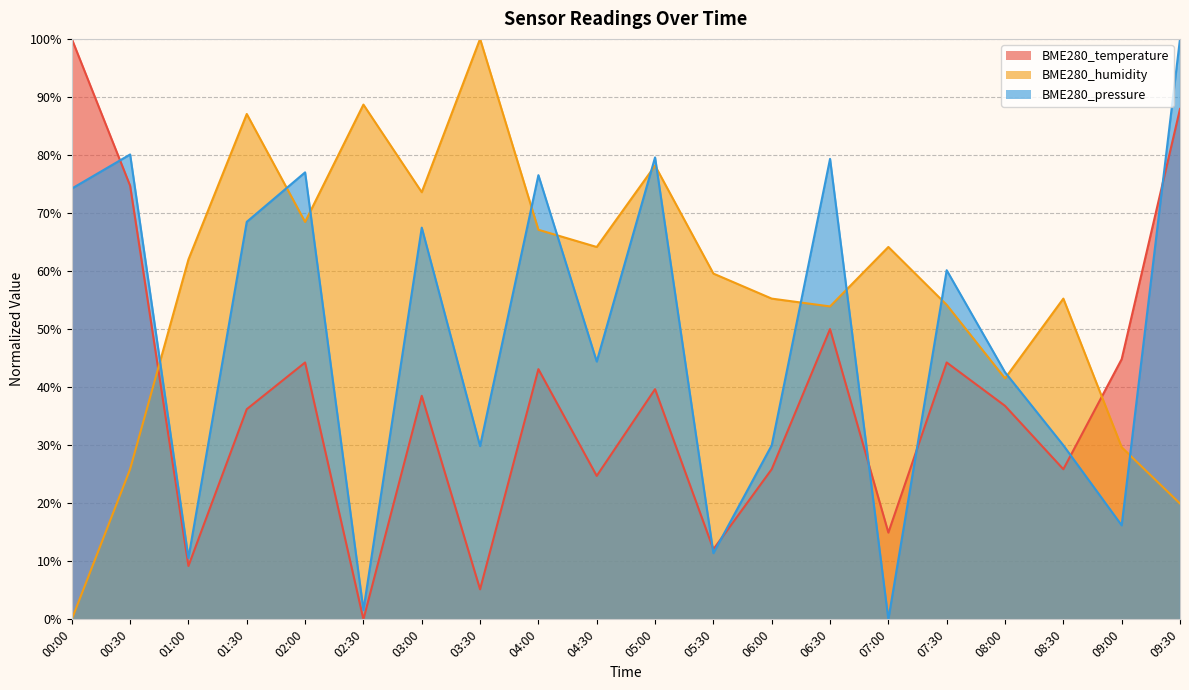

What is the value of the BME280_pressure point at the 7th from the left?

0.7